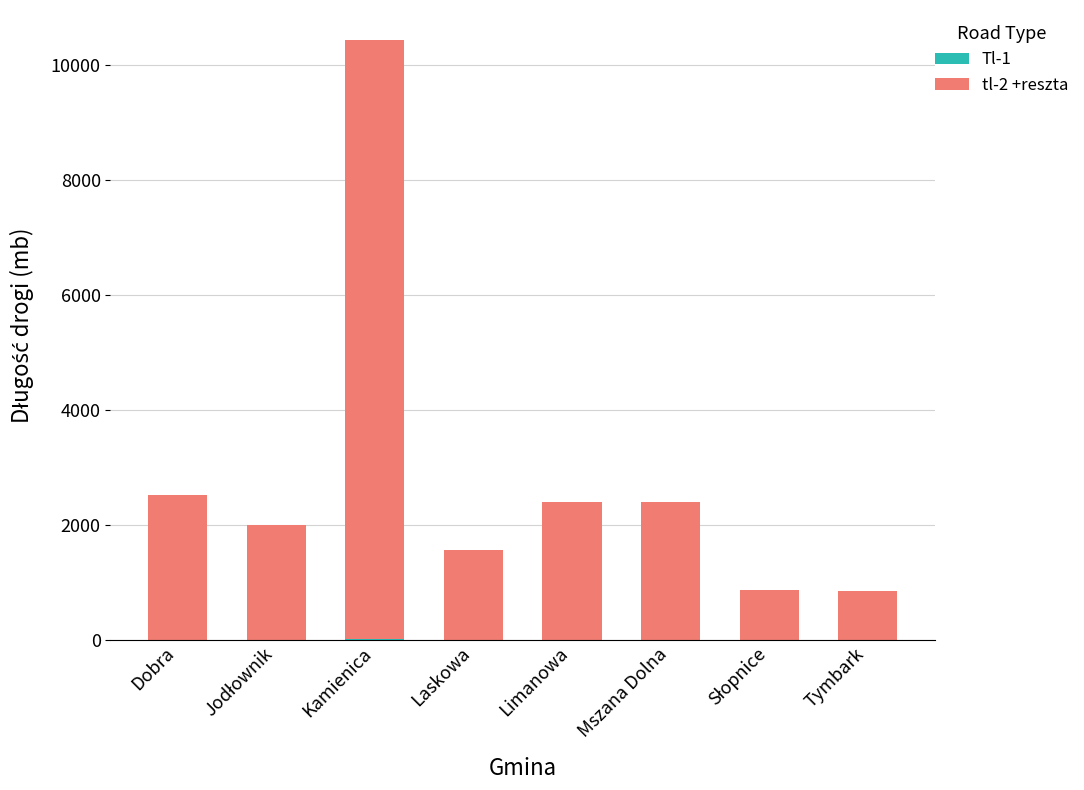

What is the total value across all series at Tymbark?

855